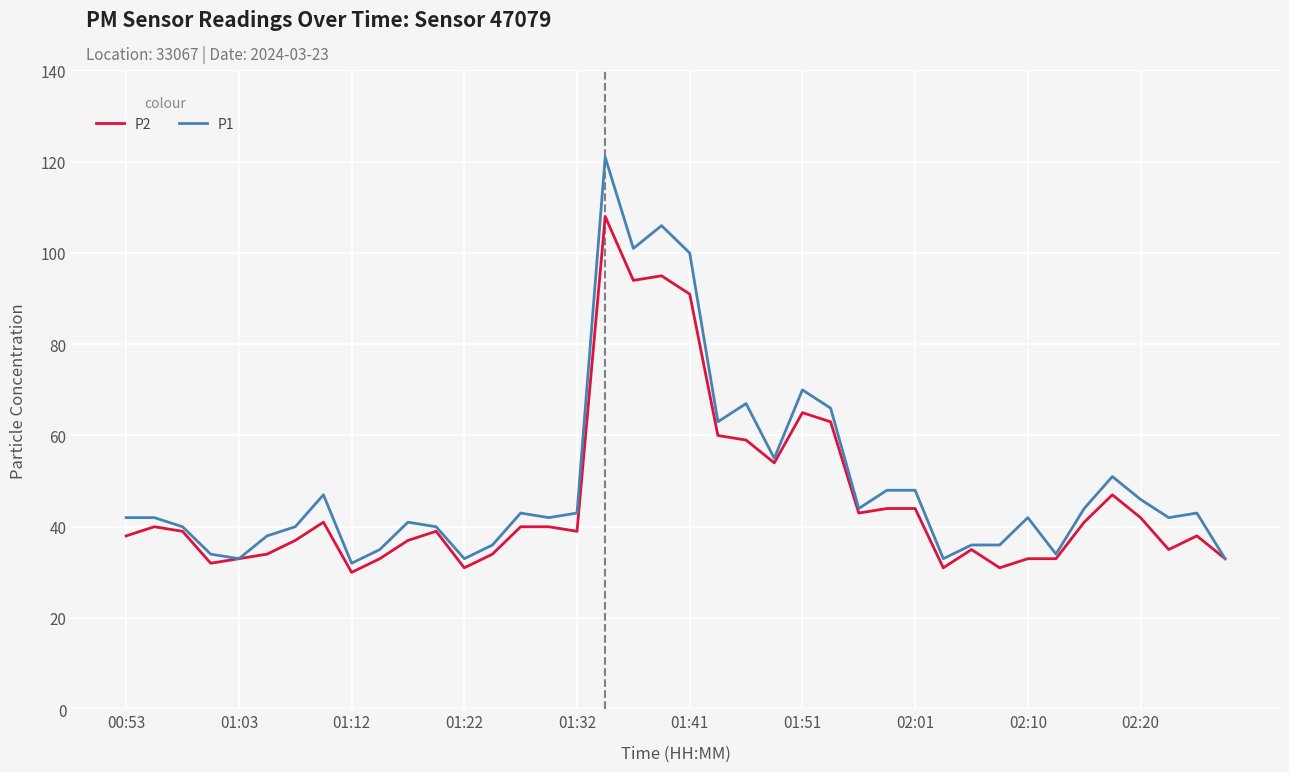

List the series in order of their peak value, lowest first.

P2, P1